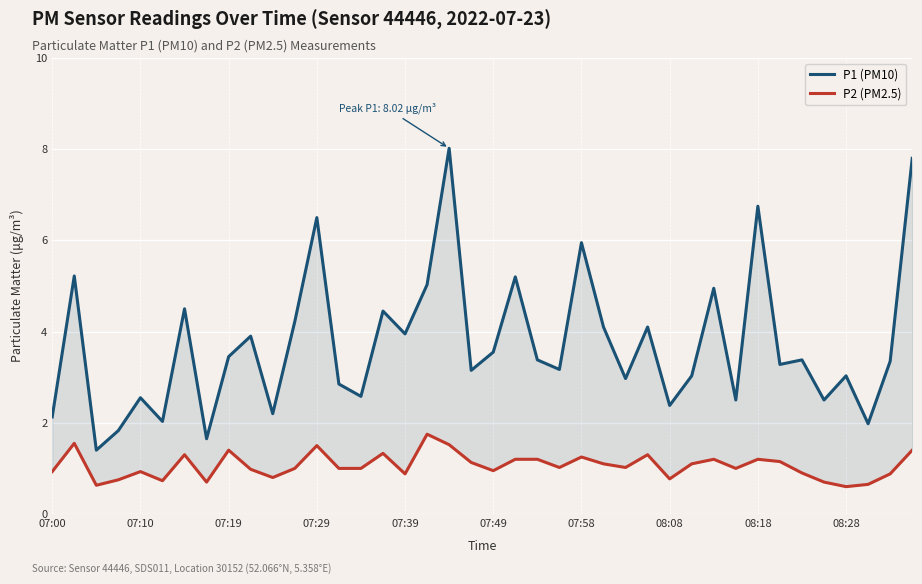

True or false: P2 (PM2.5) and P1 (PM10) intersect in this chart.

False